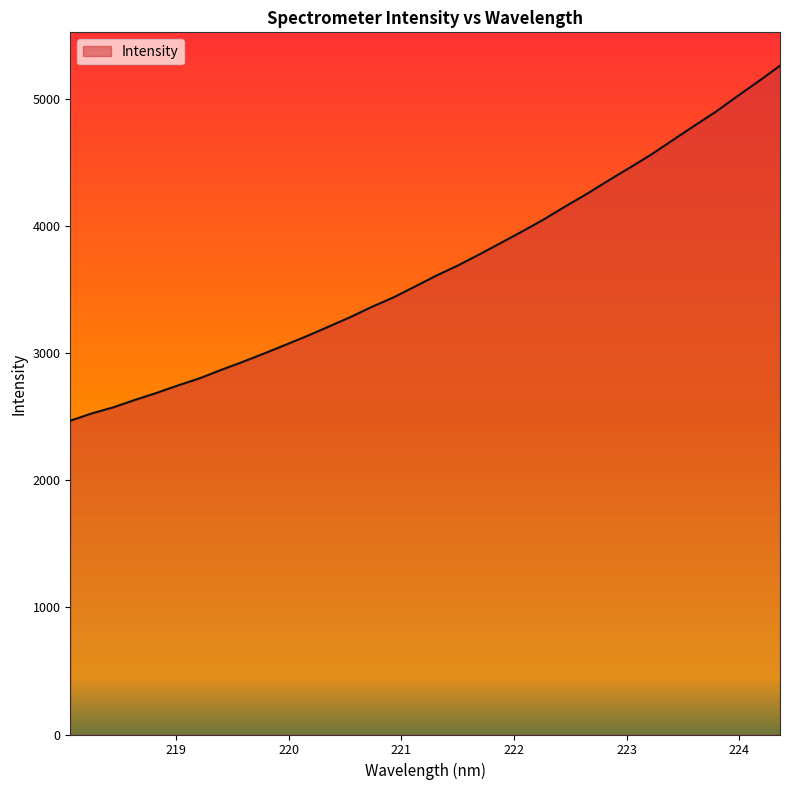

What is the greatest value displayed?

5264.2